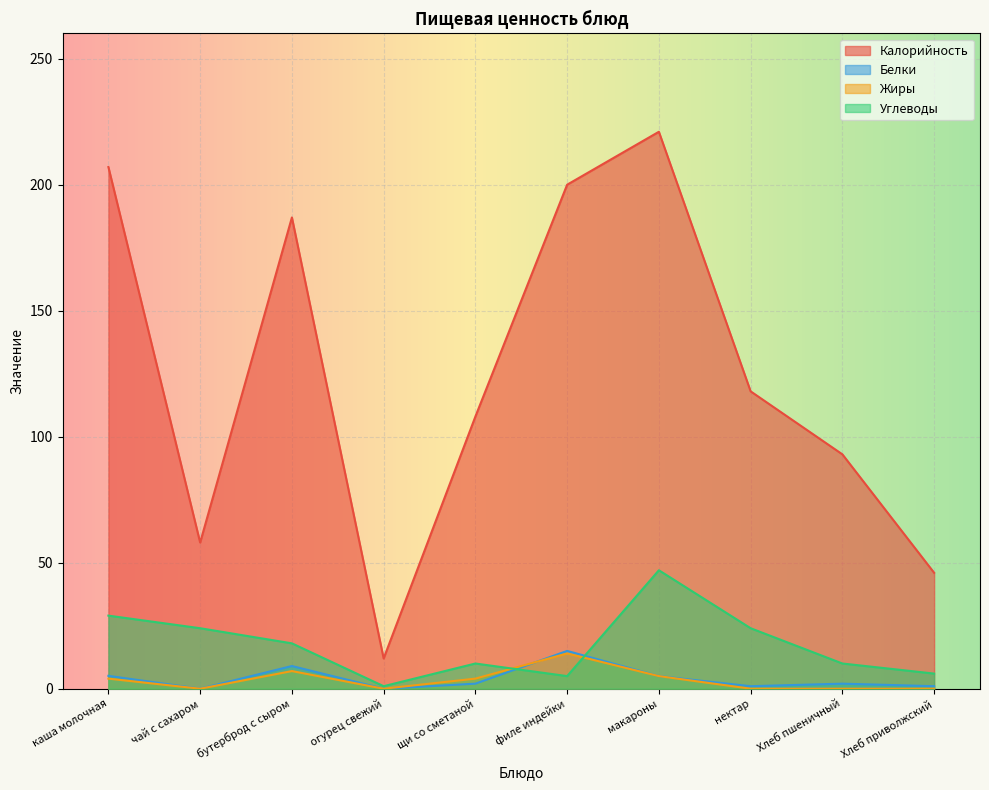

Is the value of Жиры at чай с сахаром greater than the value of Белки at макароны?

No